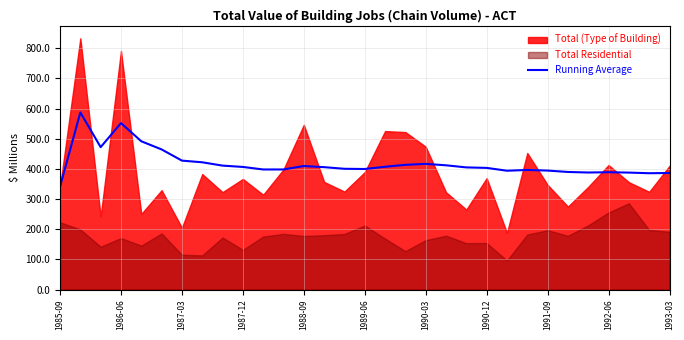

What is the lowest value of the Running Average series?

341.3